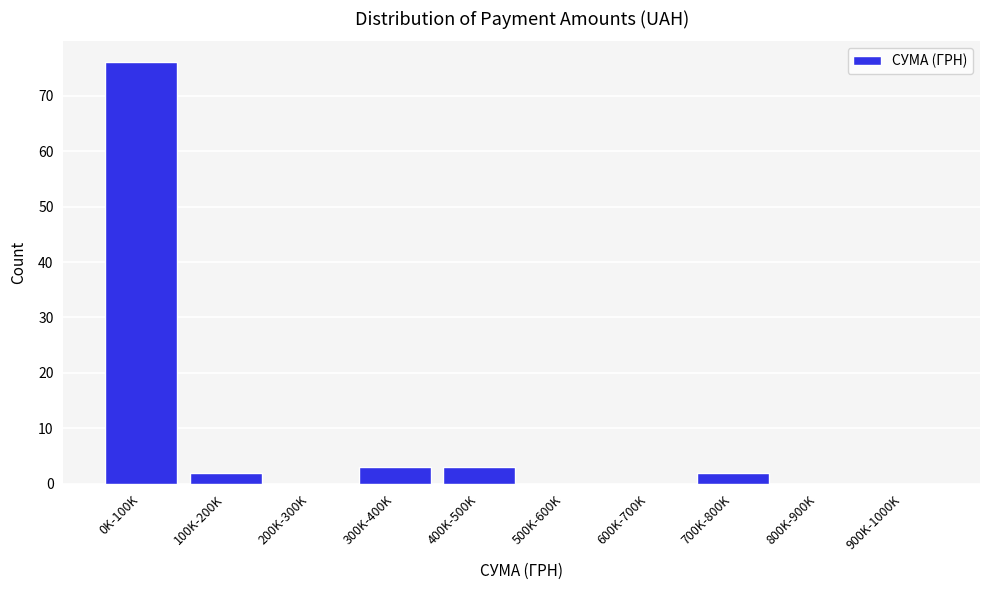

Reading left to right, transcribe all the data shown in this chart.

0K-100K=76	100K-200K=2	200K-300K=0	300K-400K=3	400K-500K=3	500K-600K=0	600K-700K=0	700K-800K=2	800K-900K=0	900K-1000K=0